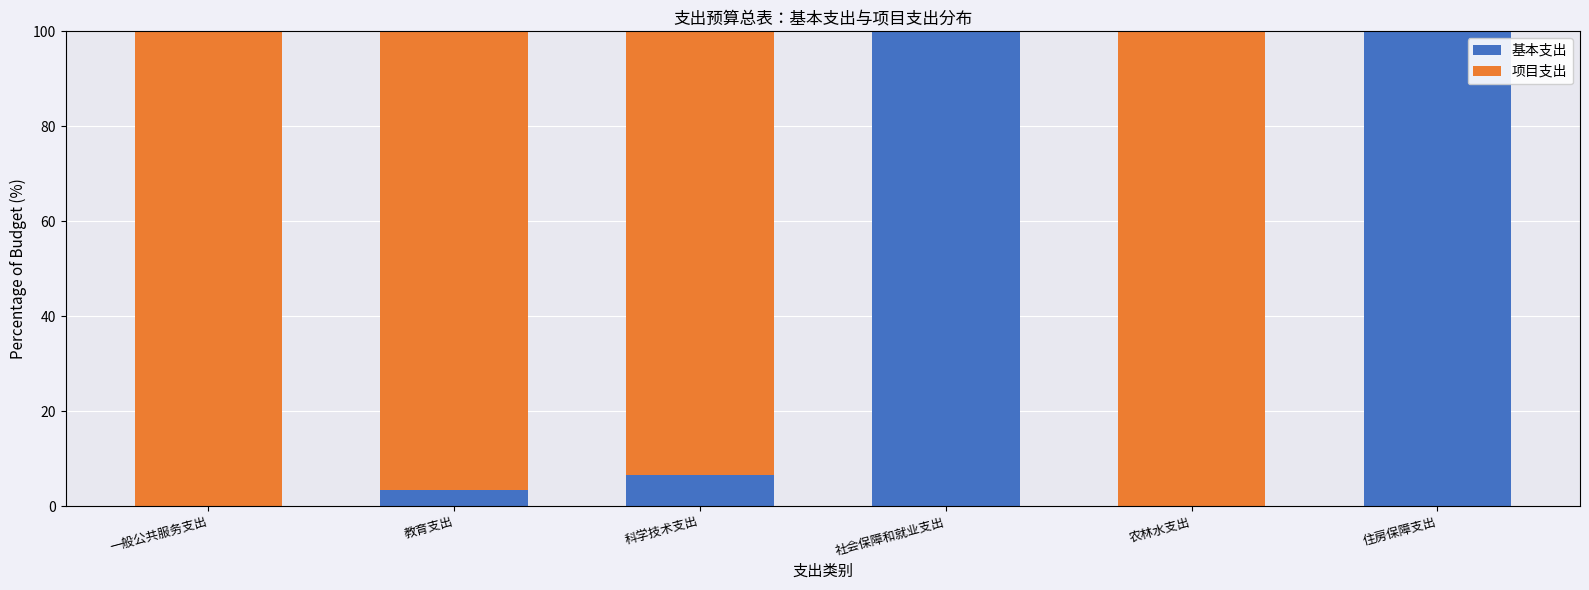

The 基本支出 series shows 11.2 at 科学技术支出. True or false?

False